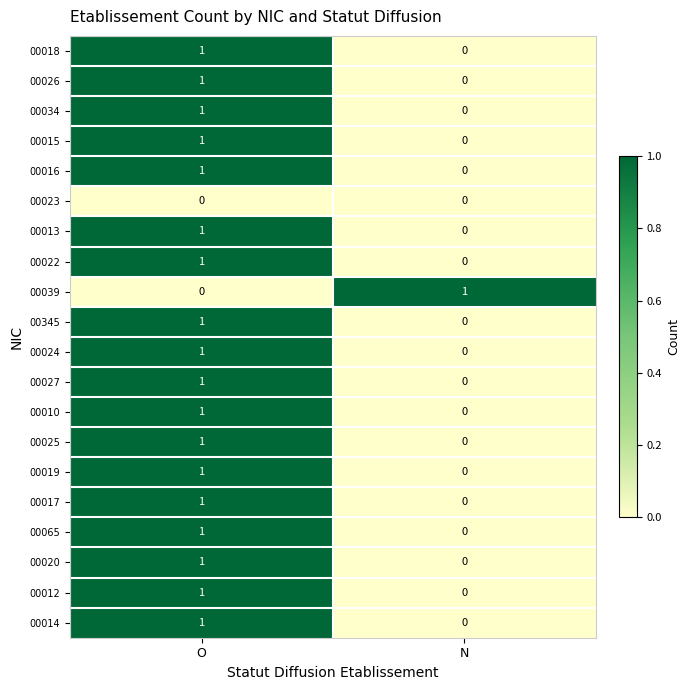

True or false: 00025 has a value of 1 at O.

True